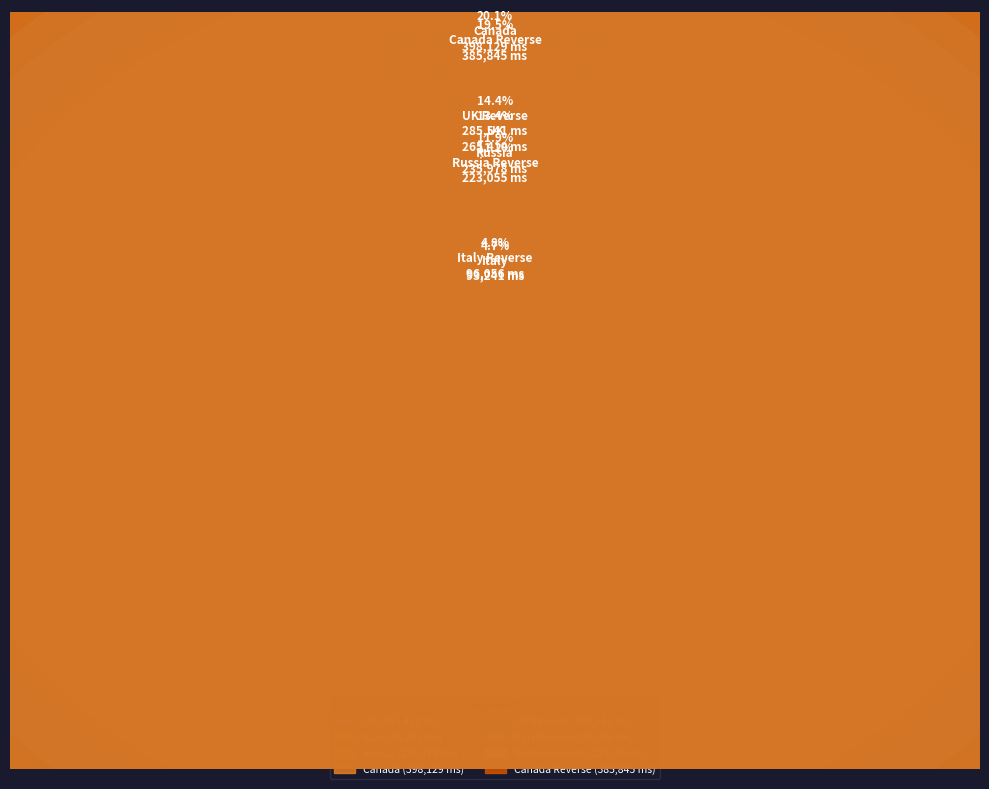

Rank the categories by value from highest to lowest.

Canada, Canada Reverse, UK Reverse, UK, Russia, Russia Reverse, Italy Reverse, Italy